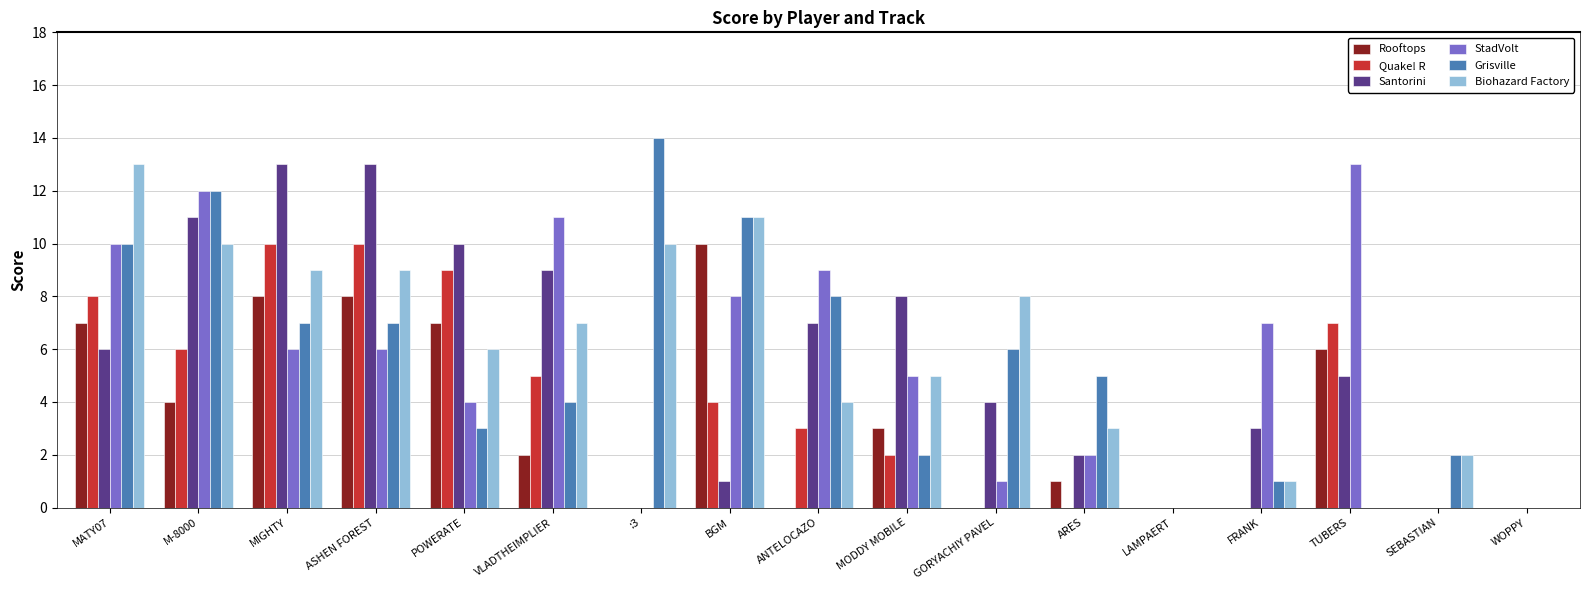

How many data points does each series have?

17